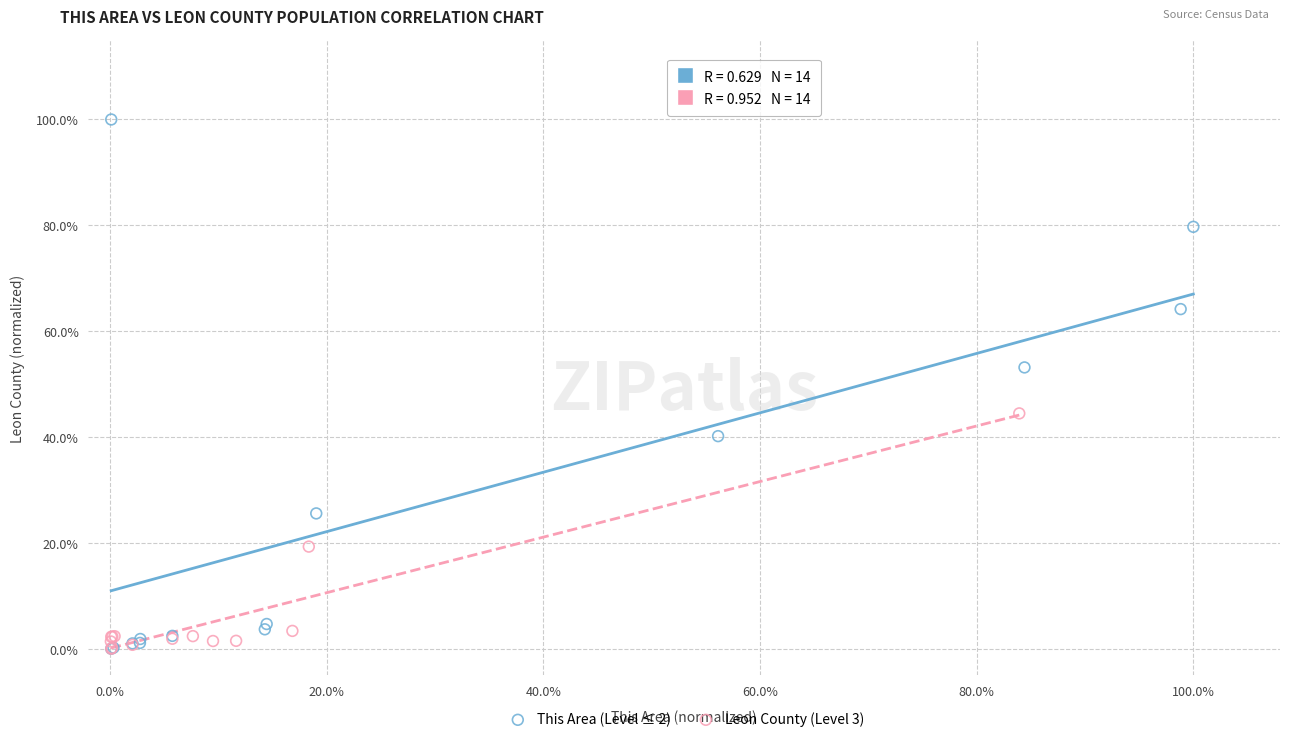

What are all the series names shown in the legend?

This Area (Level ≤ 2), Leon County (Level 3)